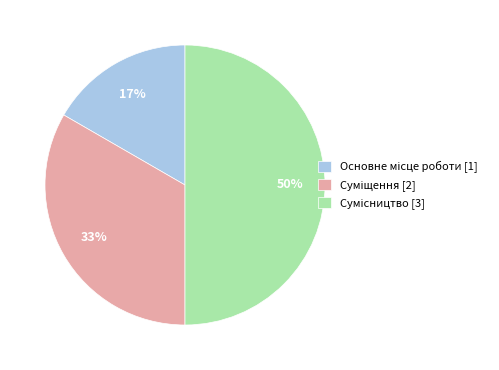

How many slices are in this pie chart?

3